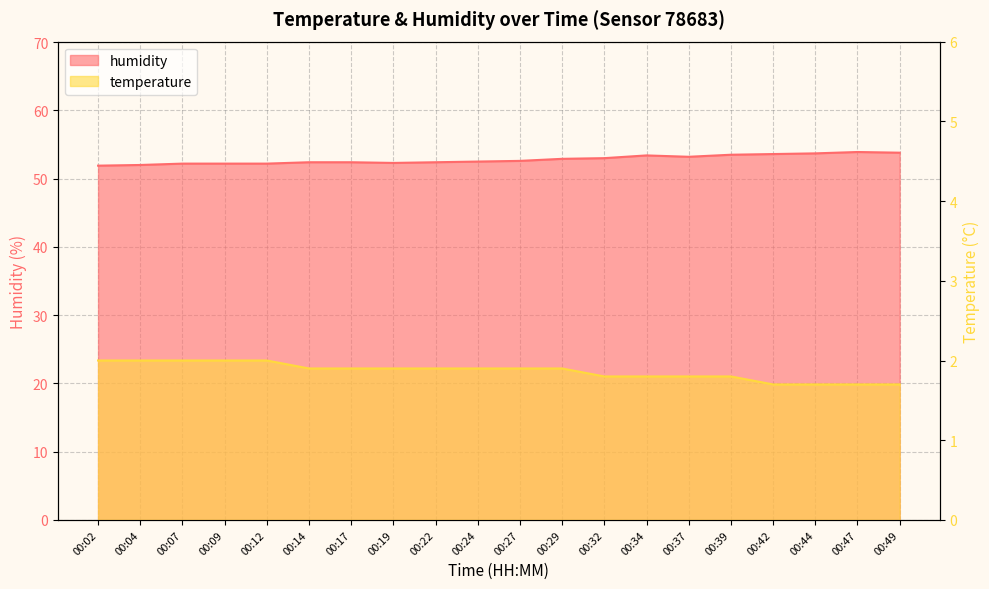

How many lines are shown in the chart?

2